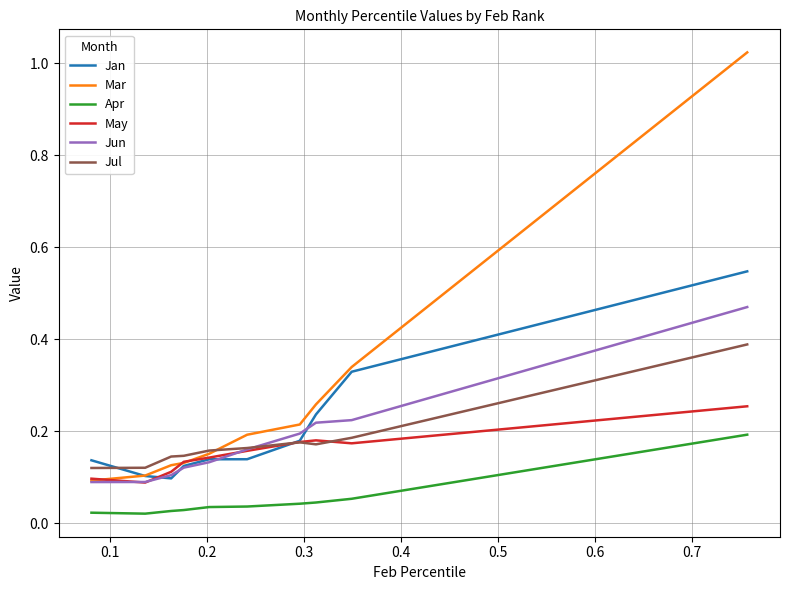

True or false: Apr and Jul intersect in this chart.

False